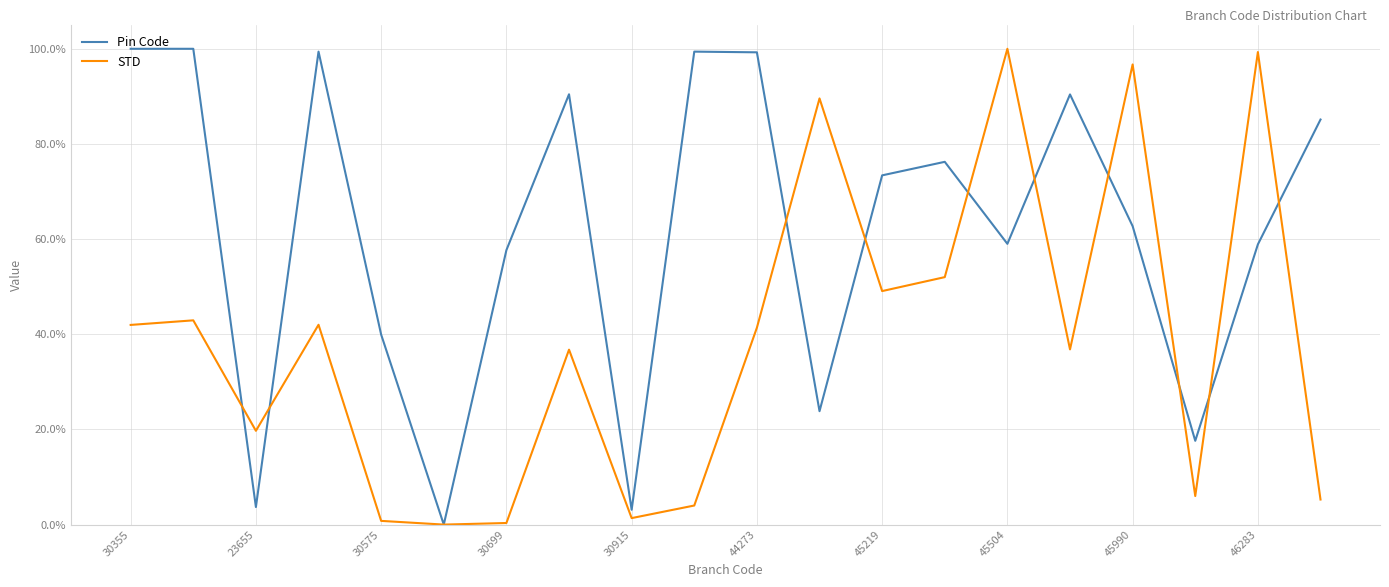

Reading left to right, what are all the values shown in this chart?

Pin Code: 1.0	1.0	0.0	1.0	0.4	0.0	0.6	0.9	0.0	1.0	1.0	0.2	0.7	0.8	0.6	0.9	0.6	0.2	0.6	0.9
STD: 0.4	0.4	0.2	0.4	0.0	0.0	0.0	0.4	0.0	0.0	0.4	0.9	0.5	0.5	1.0	0.4	1.0	0.1	1.0	0.1